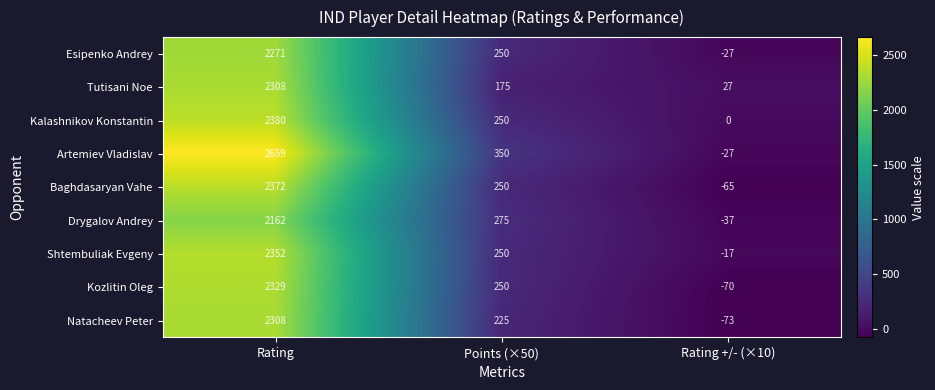

Which series has the widest spread of values?

Artemiev Vladislav